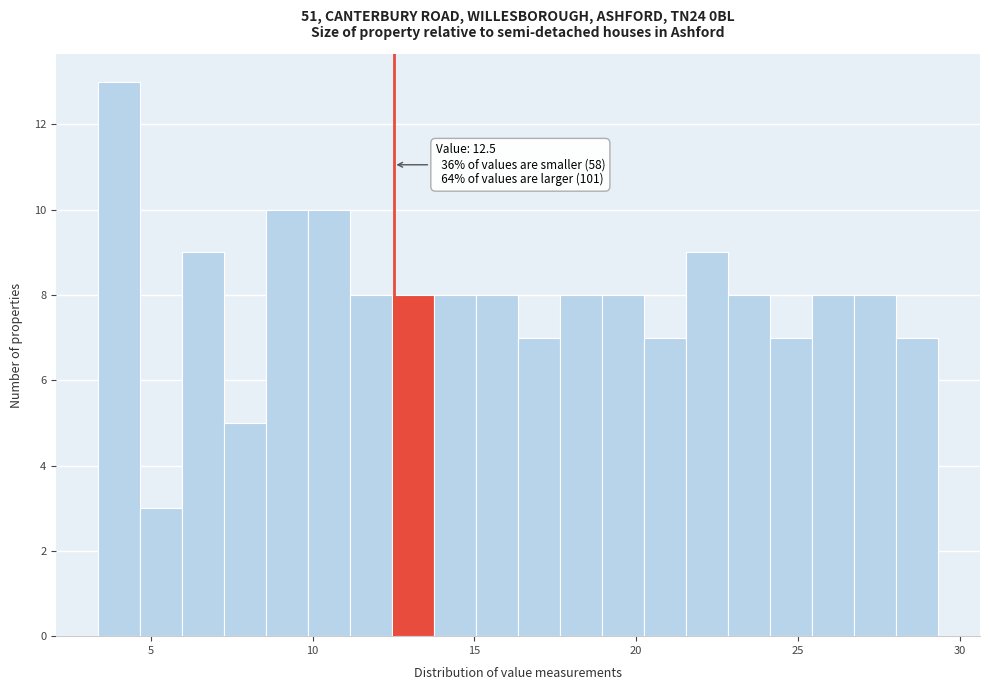

Around what value on the x-axis is the tallest bar? Give the approximate position of its centre, as read against the axis.

4.0